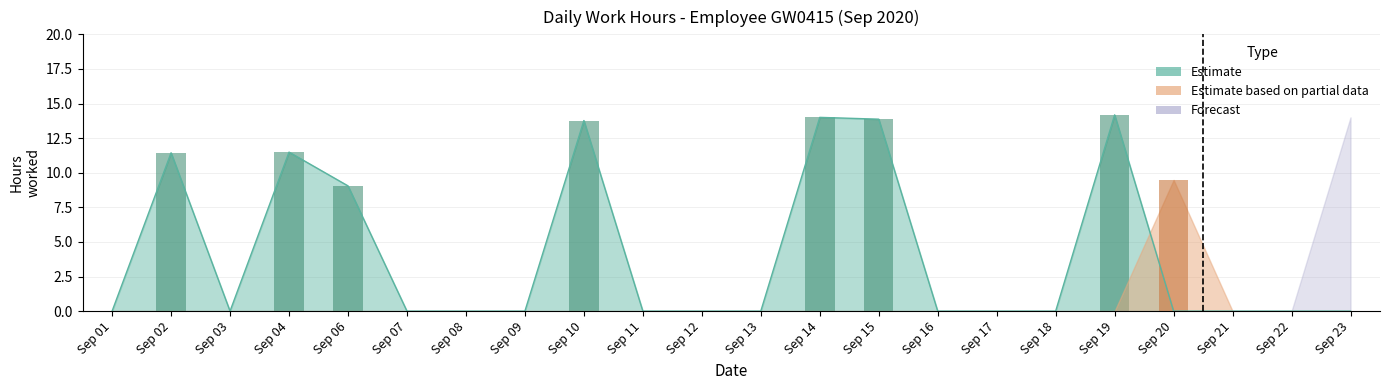

Which series has the widest spread of values?

Estimate